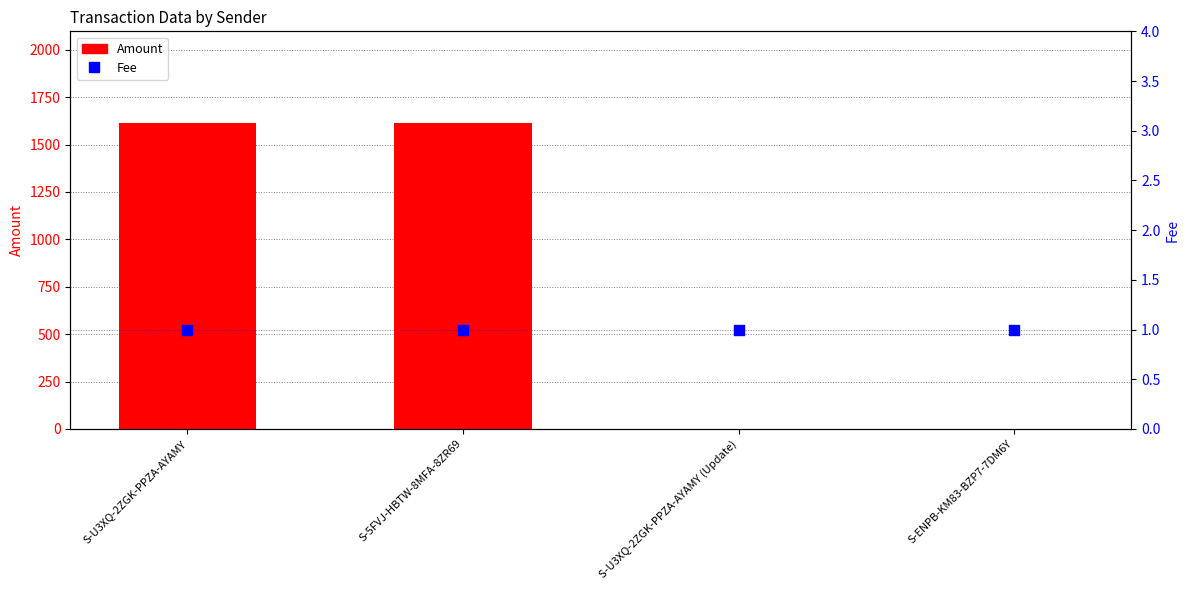

Which series reaches the maximum Y coordinate?

Amount